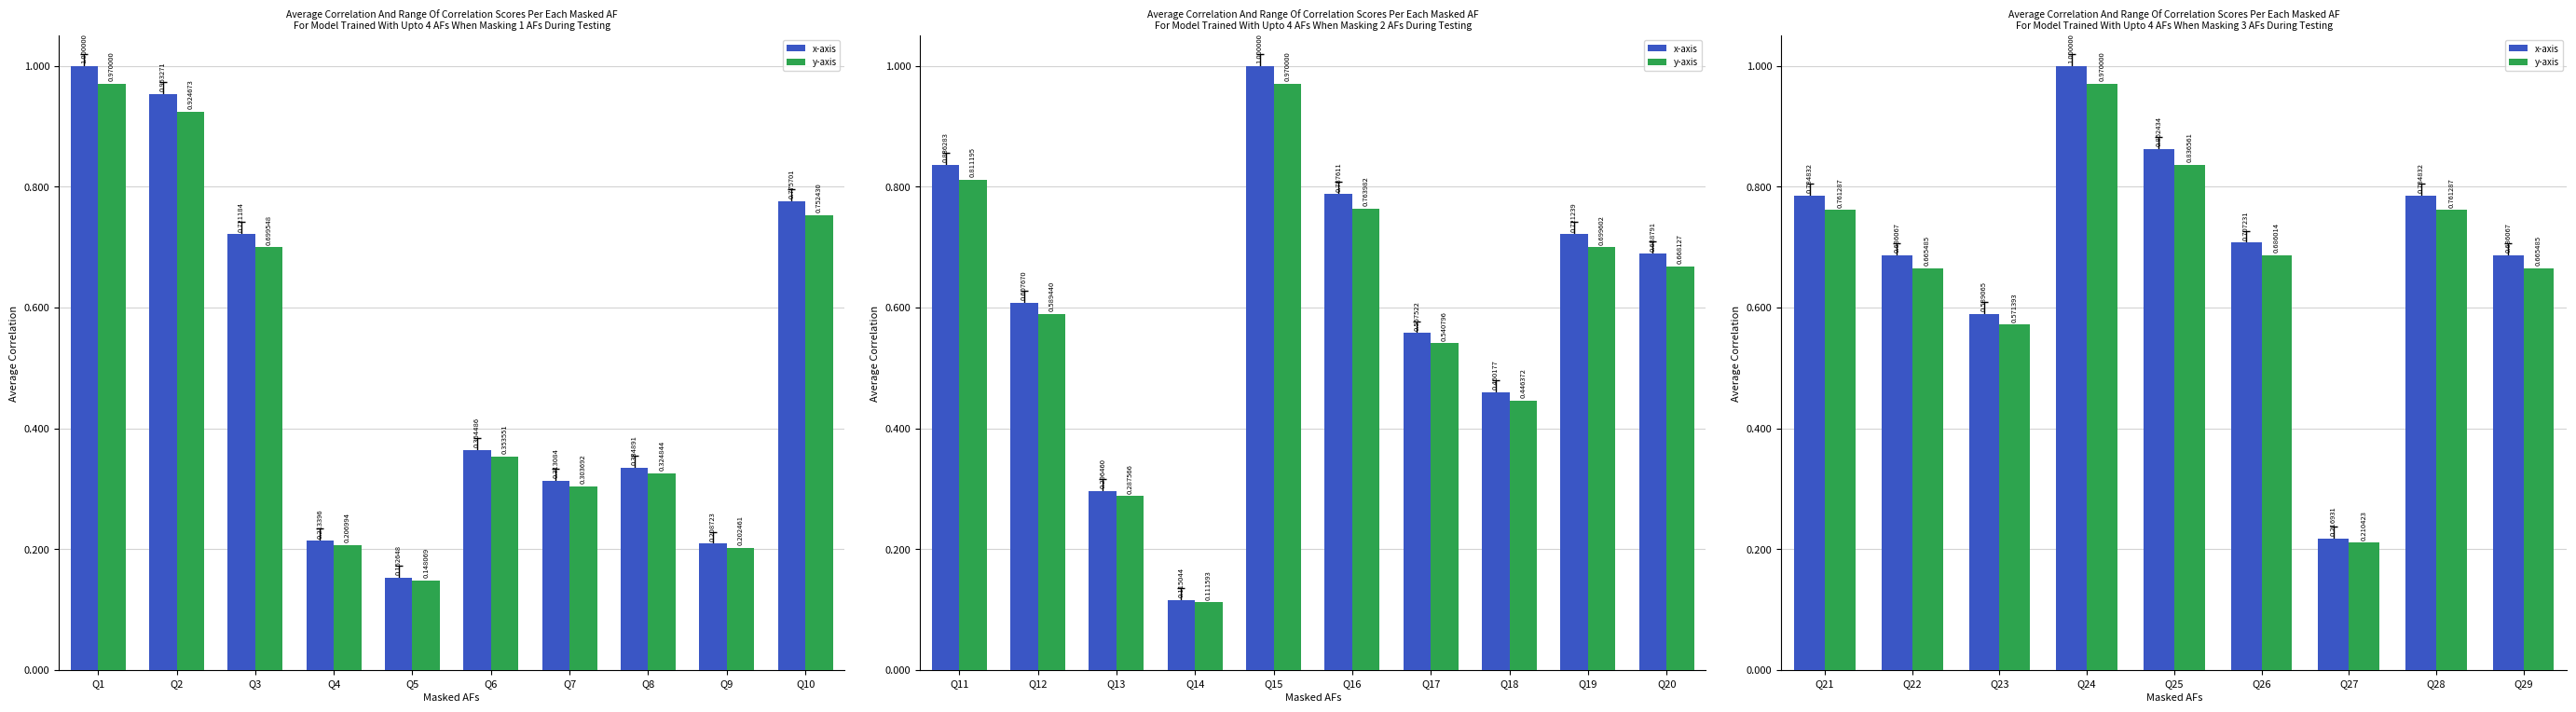

How many distinct data groups are displayed?

2